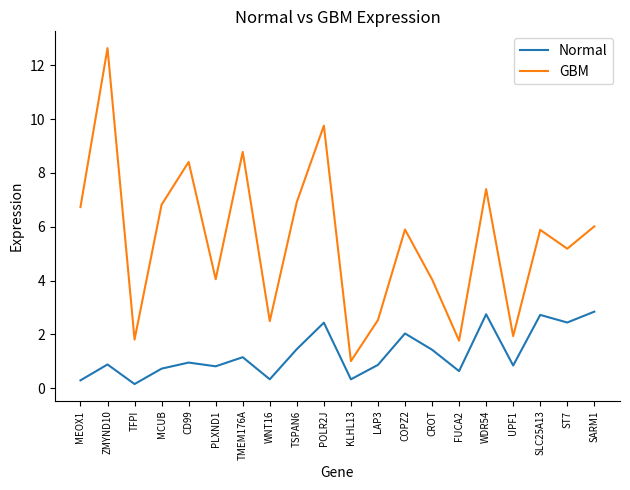

In GBM, how many points are higher than both neighbors (excluding endpoints)?

7